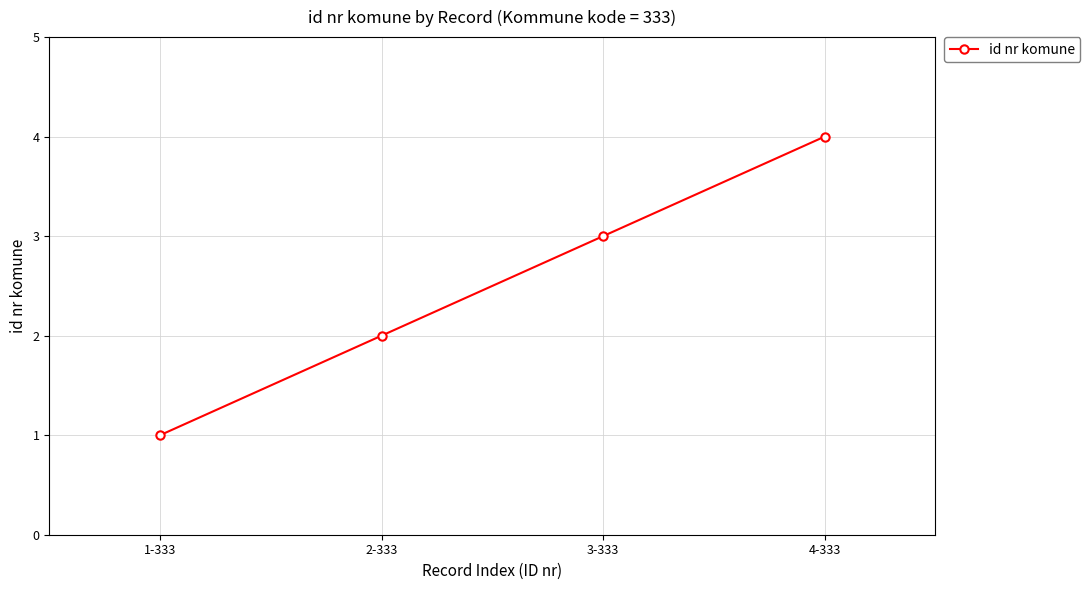

Rank the categories by value from lowest to highest.

1-333, 2-333, 3-333, 4-333